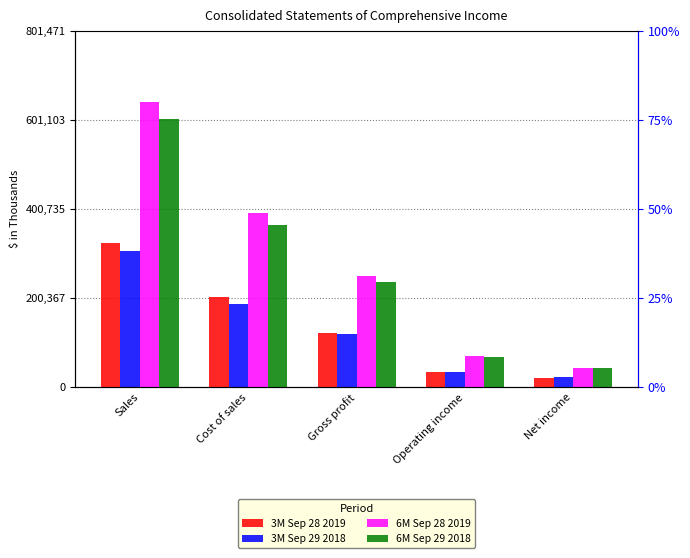

What is the value of the 3M Sep 29 2018 bar at the 3rd from the left?

119948